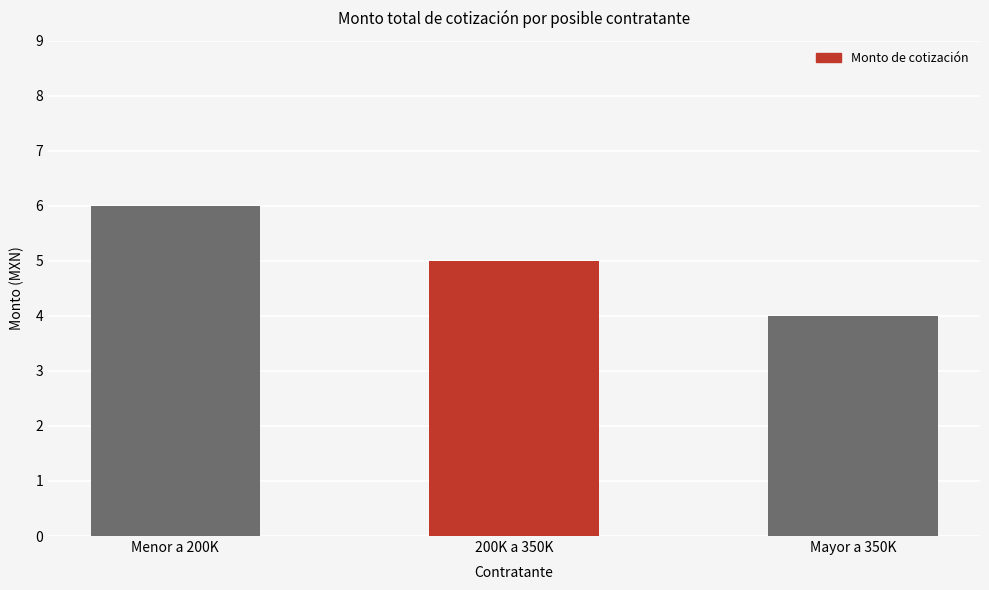

What is the value of the 1st bar from the left?

6